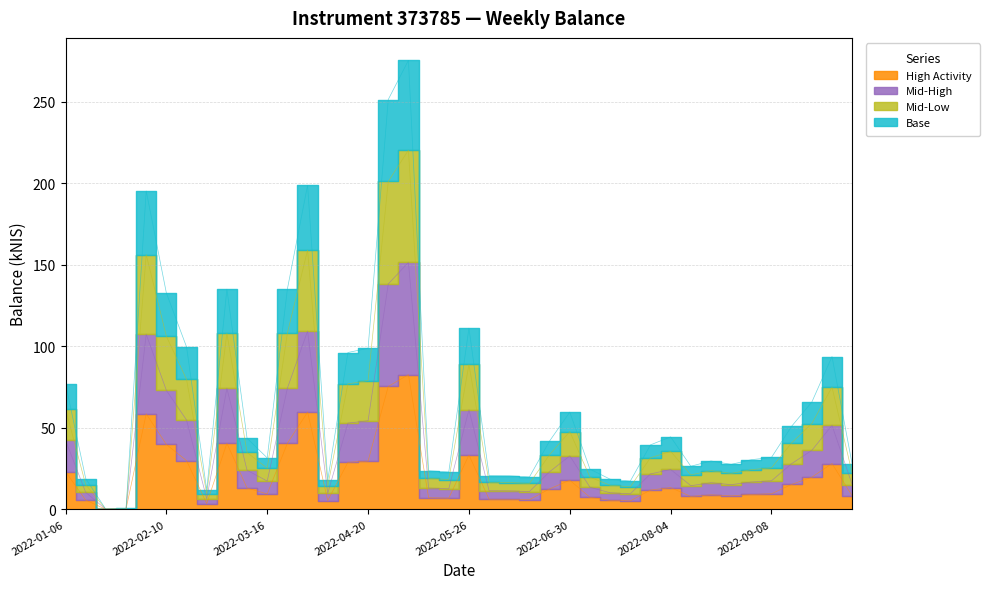

The chart shows a value of 8.3 at 2022-10-06. True or false?

True